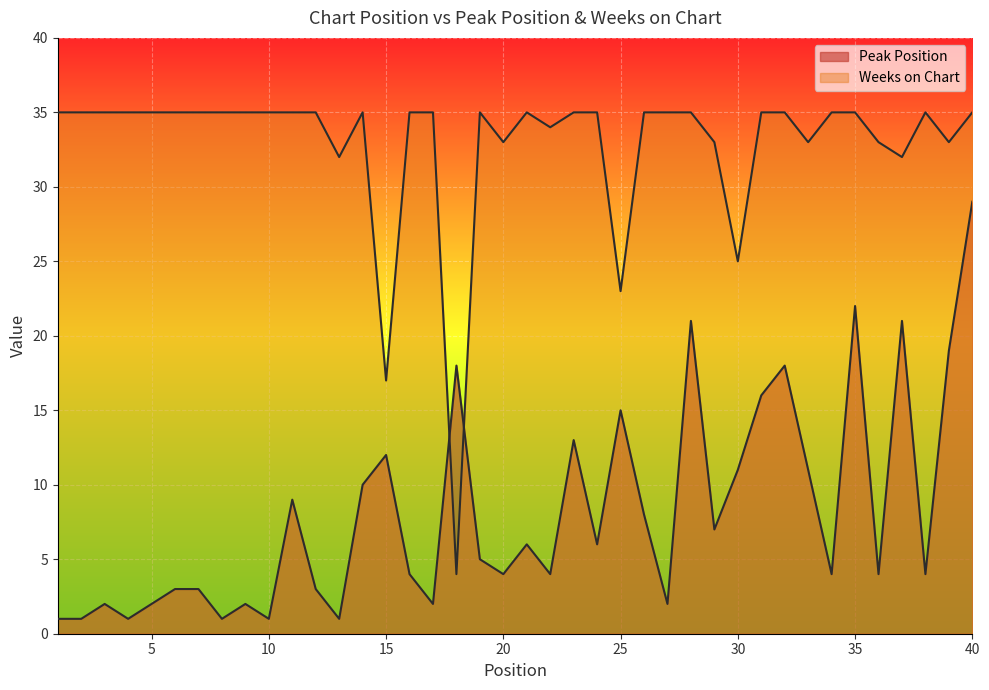

Which series has the widest spread of values?

Weeks on Chart